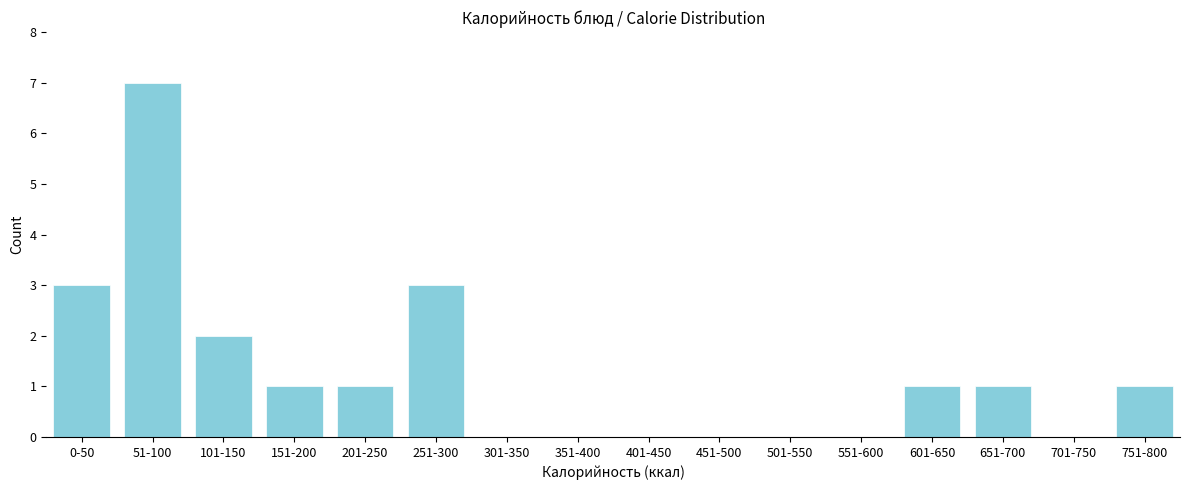

Reading left to right, transcribe all the data shown in this chart.

0-50=3	51-100=7	101-150=2	151-200=1	201-250=1	251-300=3	301-350=0	351-400=0	401-450=0	451-500=0	501-550=0	551-600=0	601-650=1	651-700=1	701-750=0	751-800=1